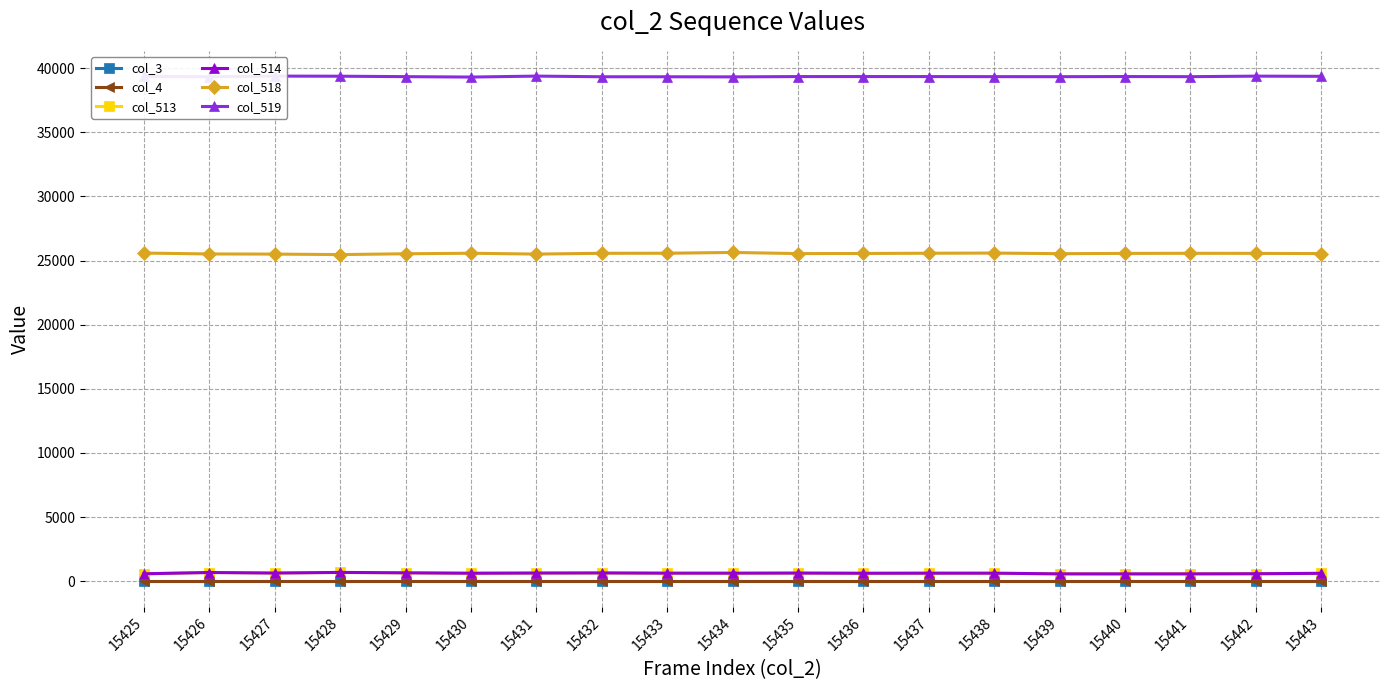

Is it true that col_514 equals 373 at 15437?

False